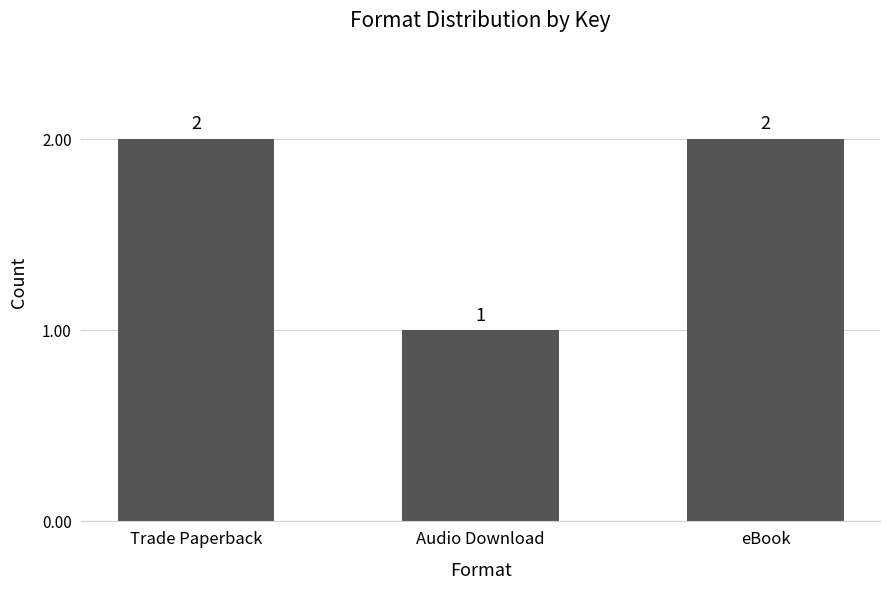

What is the greatest value displayed?

2